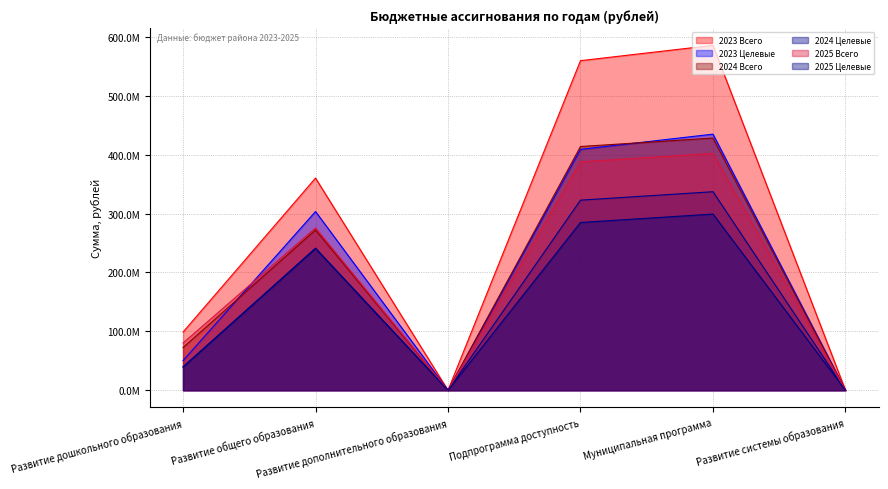

True or false: 2024 Всего and 2025 Целевые intersect in this chart.

False